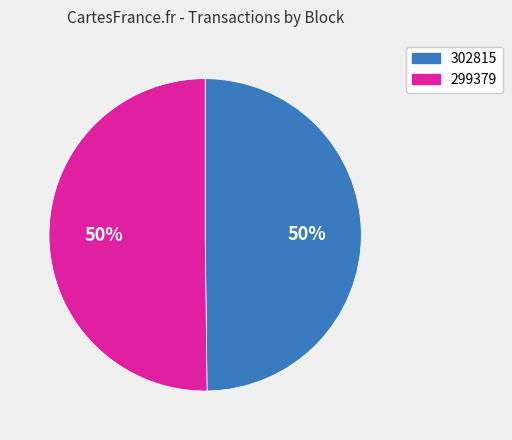

To the nearest percent, what is the average slice percentage?

50%